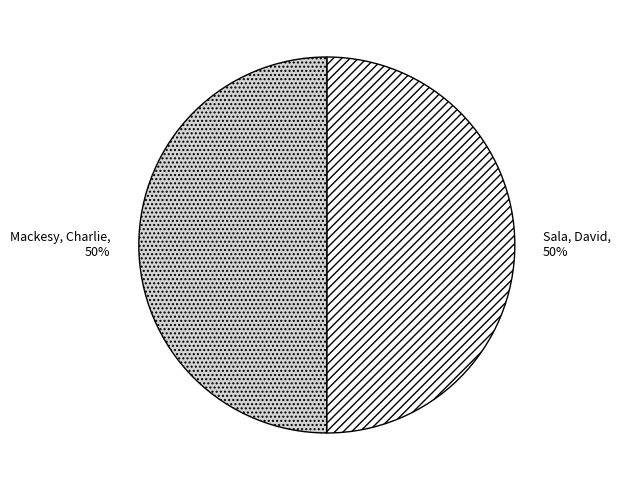

The Mackesy, Charlie slice represents 50% of the pie. True or false?

True